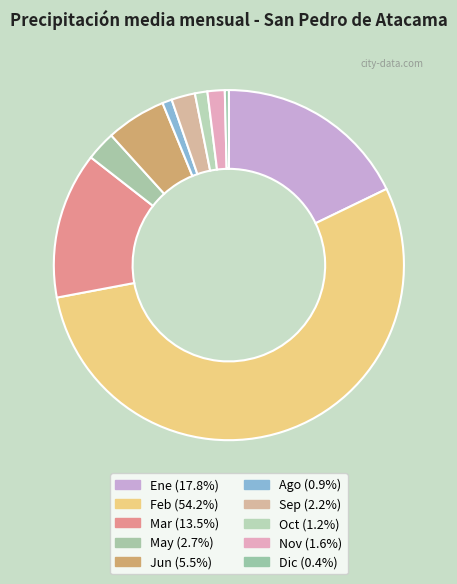

The Ene slice represents 18% of the pie. True or false?

True